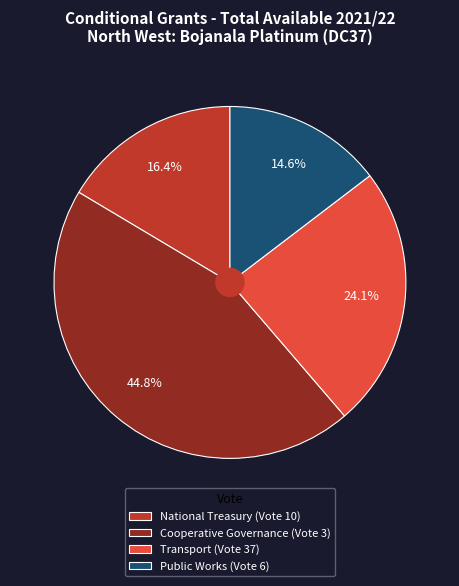

What percentage is the Cooperative Governance (Vote 3) slice, to the nearest percent?

45%